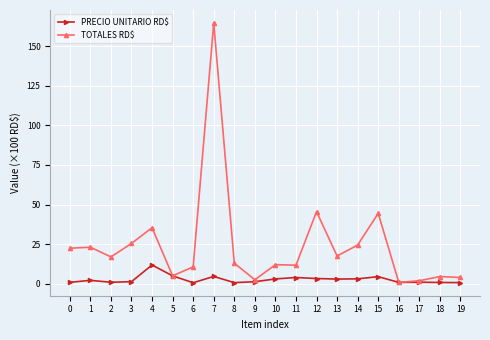

Which series has the largest total across all categories?

TOTALES RD$